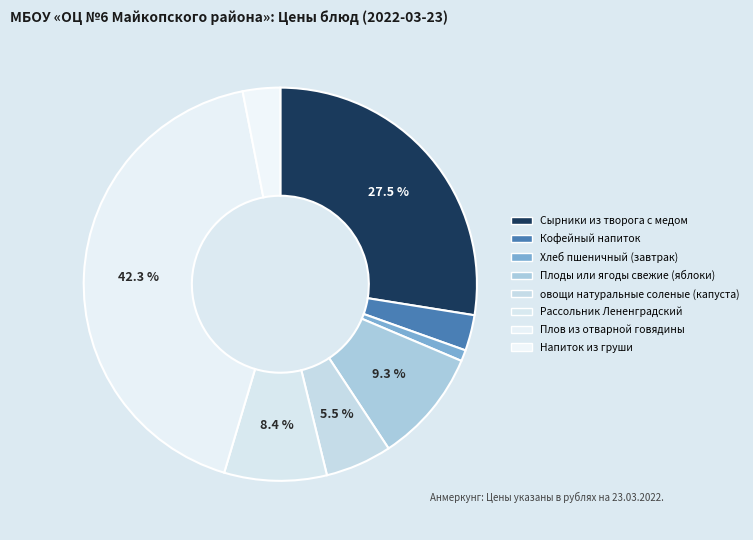

Rank the categories by value from highest to lowest.

Плов из отварной говядины, Сырники из творога с медом, Плоды или ягоды свежие (яблоки), Рассольник Лененградский, овощи натуральные соленые (капуста), Напиток из груши, Кофейный напиток, Хлеб пшеничный (завтрак)